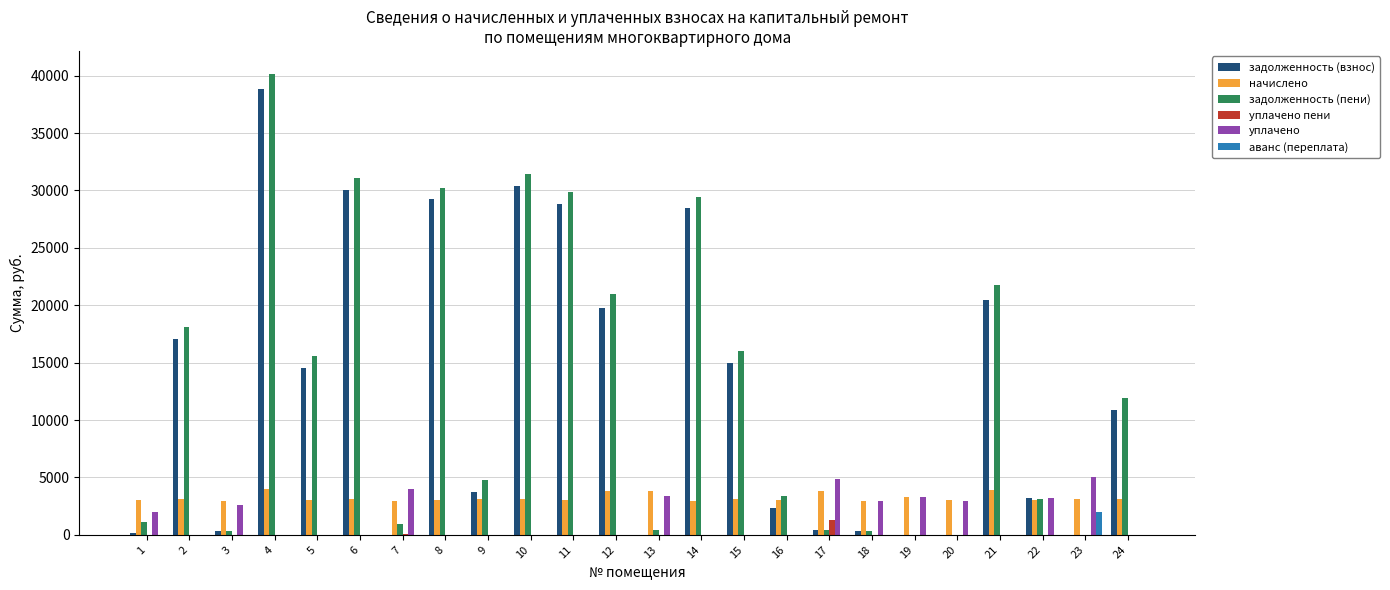

Which series has the largest total across all categories?

задолженность (пени)